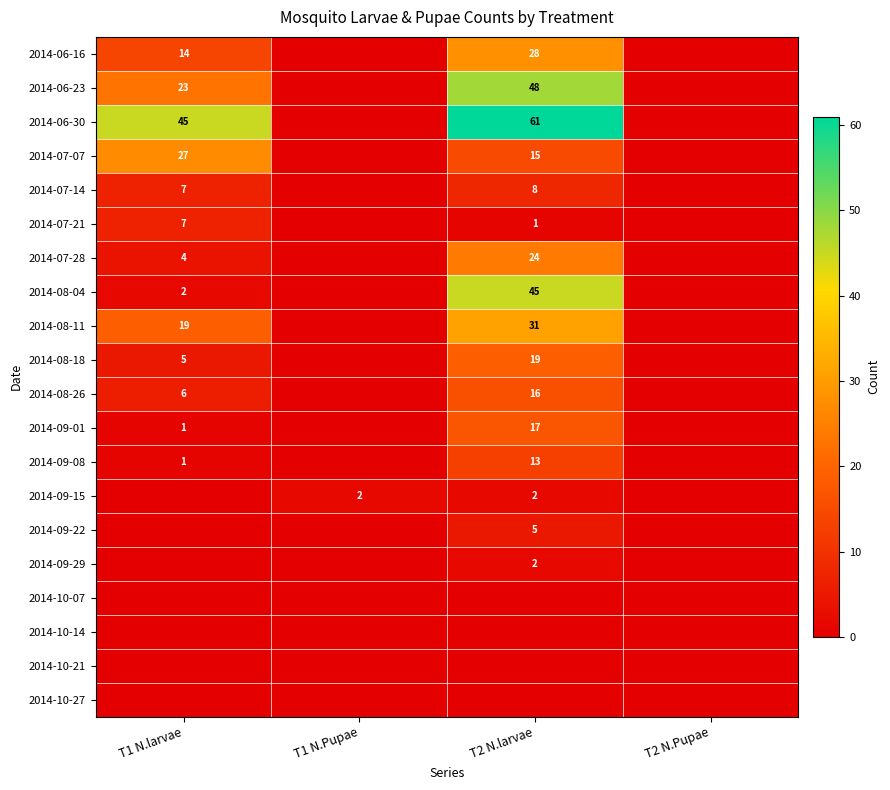

At how many categories does at least one series exceed 17?

2